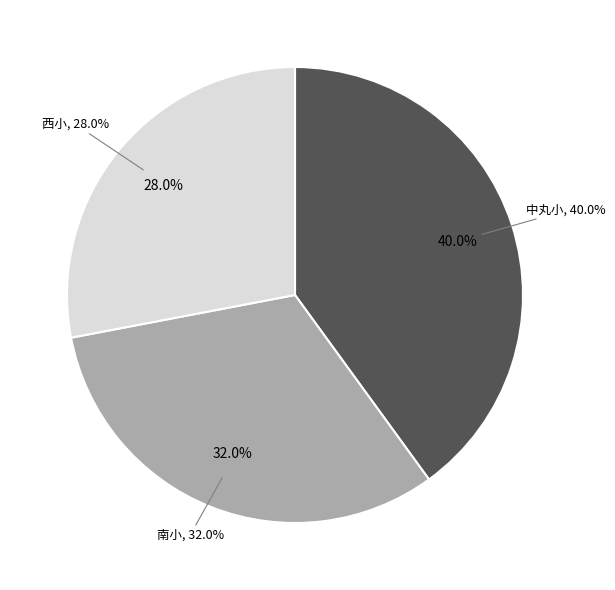

Which slice is the largest?

中丸小